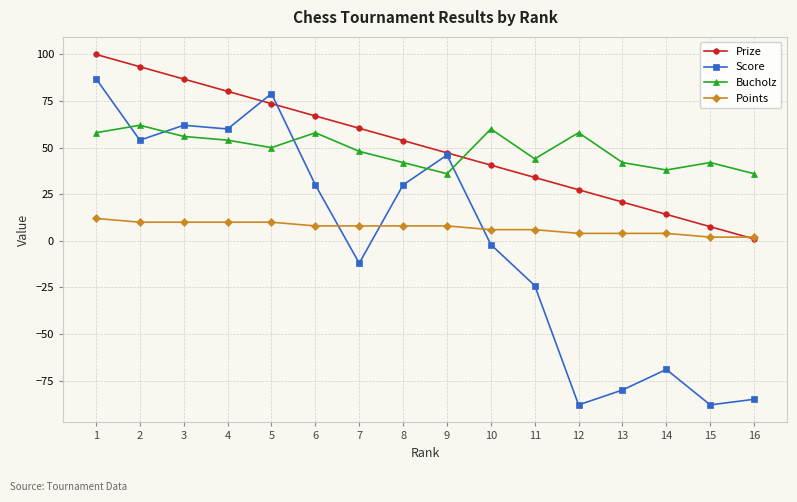

What is the total value across all series at 1?

257.0